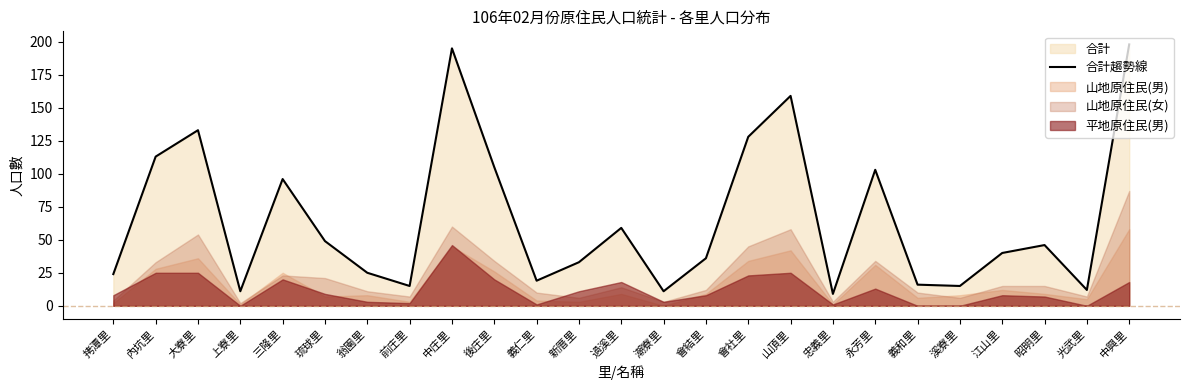

Rank the categories by value from highest to lowest.

中興里, 中庄里, 山頂里, 大寮里, 會社里, 內坑里, 後庄里, 永芳里, 三隆里, 過溪里, 琉球里, 昭明里, 江山里, 會結里, 新厝里, 翁園里, 拷潭里, 義仁里, 義和里, 前庄里, 溪寮里, 光武里, 上寮里, 潮寮里, 忠義里